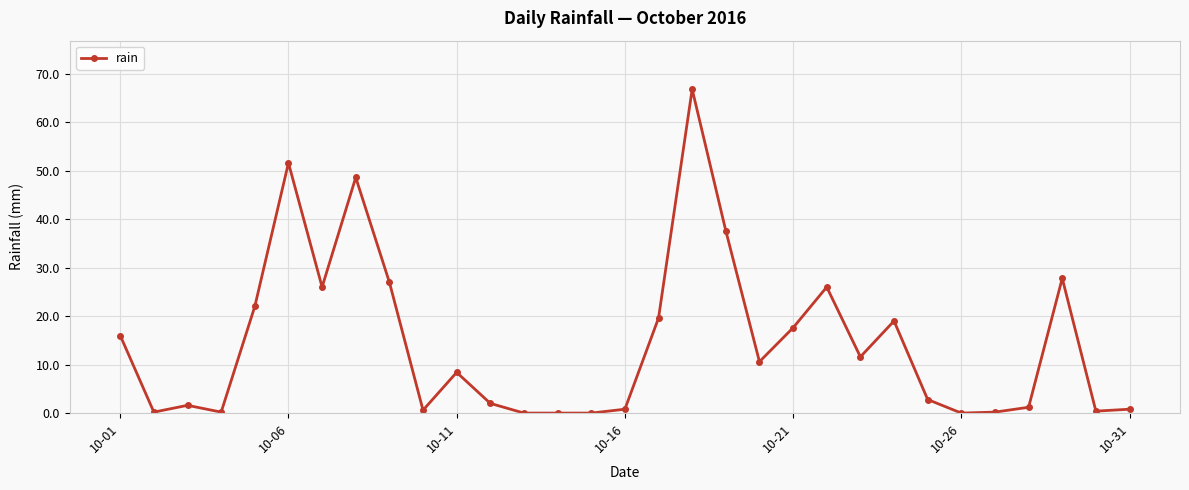

What is the difference between the maximum and minimum values?

66.8